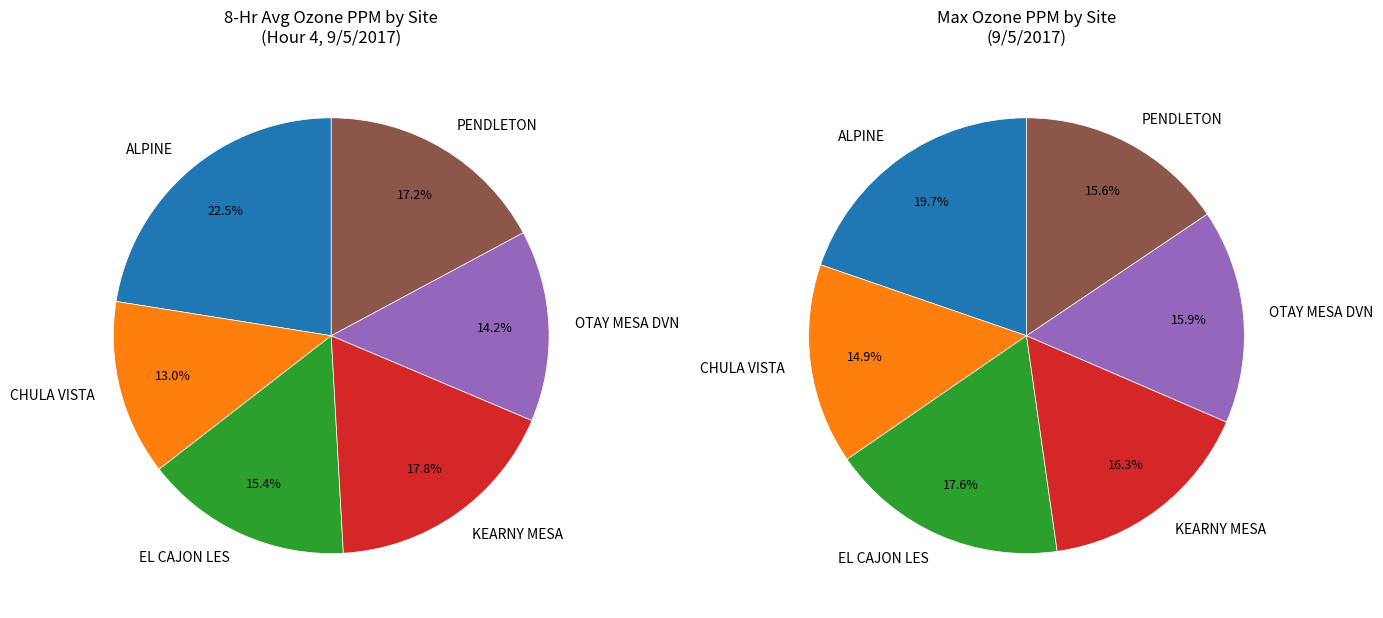

Rank the categories by value from highest to lowest.

ALPINE, KEARNY MESA, PENDLETON, EL CAJON LES, OTAY MESA DVN, CHULA VISTA